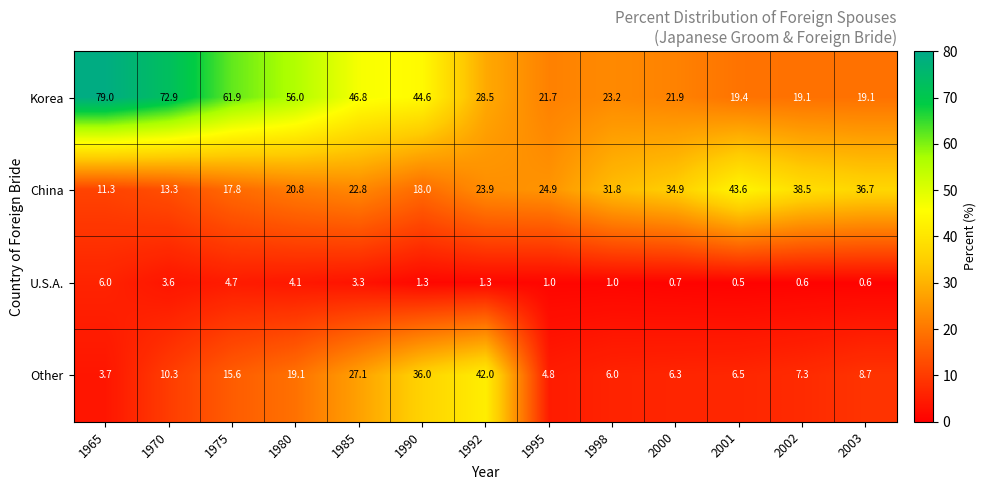

What is the average value of the Other series?

14.9